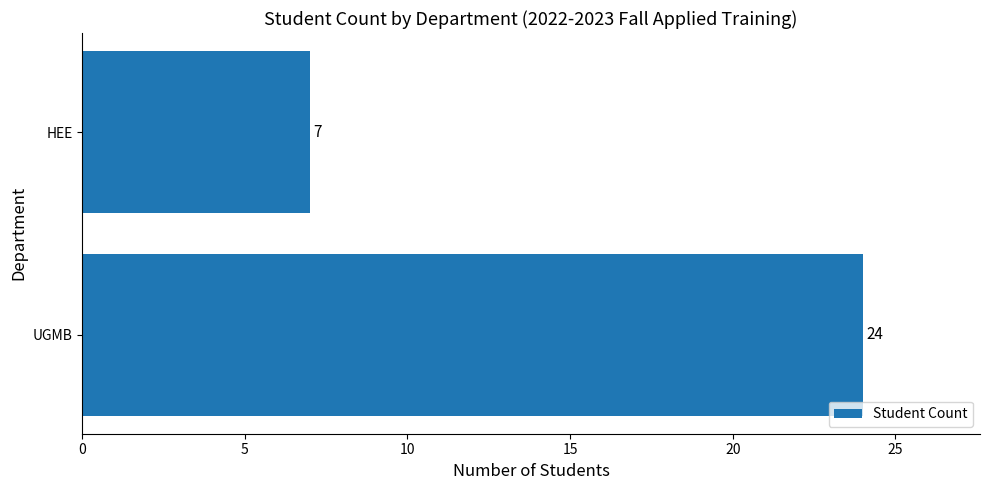

Where is the data nearest to the value 15?

HEE